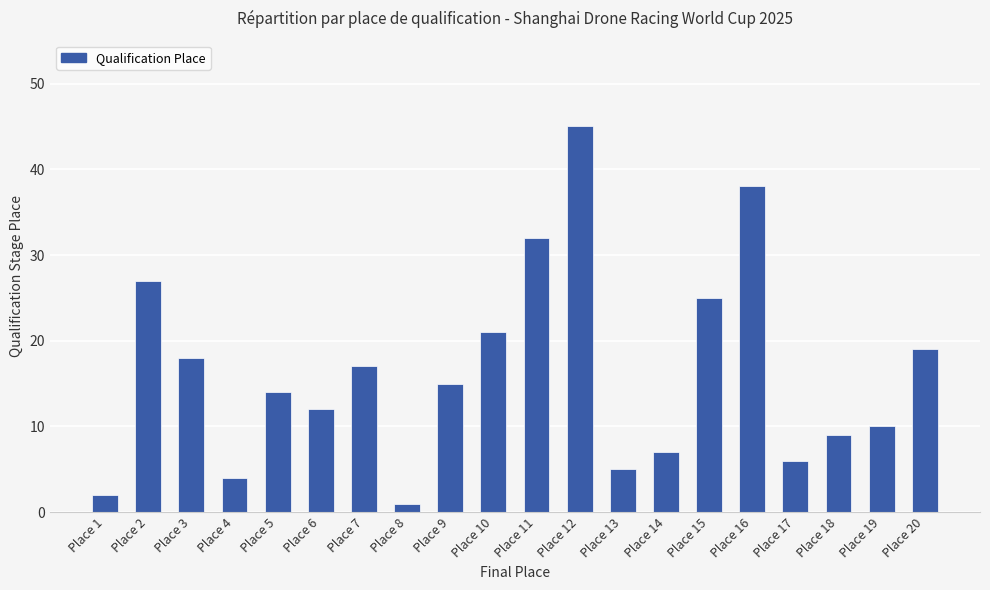

Rank the categories by value from lowest to highest.

Place 8, Place 1, Place 4, Place 13, Place 17, Place 14, Place 18, Place 19, Place 6, Place 5, Place 9, Place 7, Place 3, Place 20, Place 10, Place 15, Place 2, Place 11, Place 16, Place 12